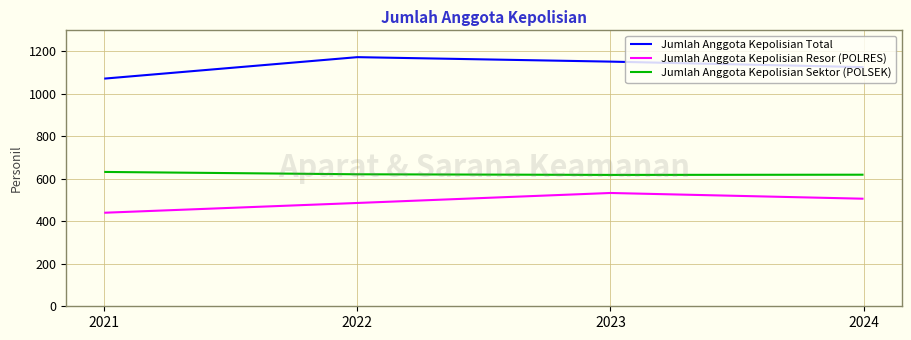

True or false: Jumlah Anggota Kepolisian Sektor (POLSEK) has more than 1 interior local peaks.

False